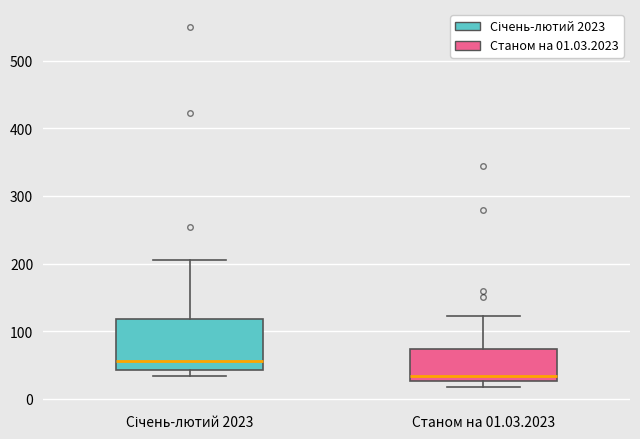

Which box's median line is the lowest?

Станом на 01.03.2023